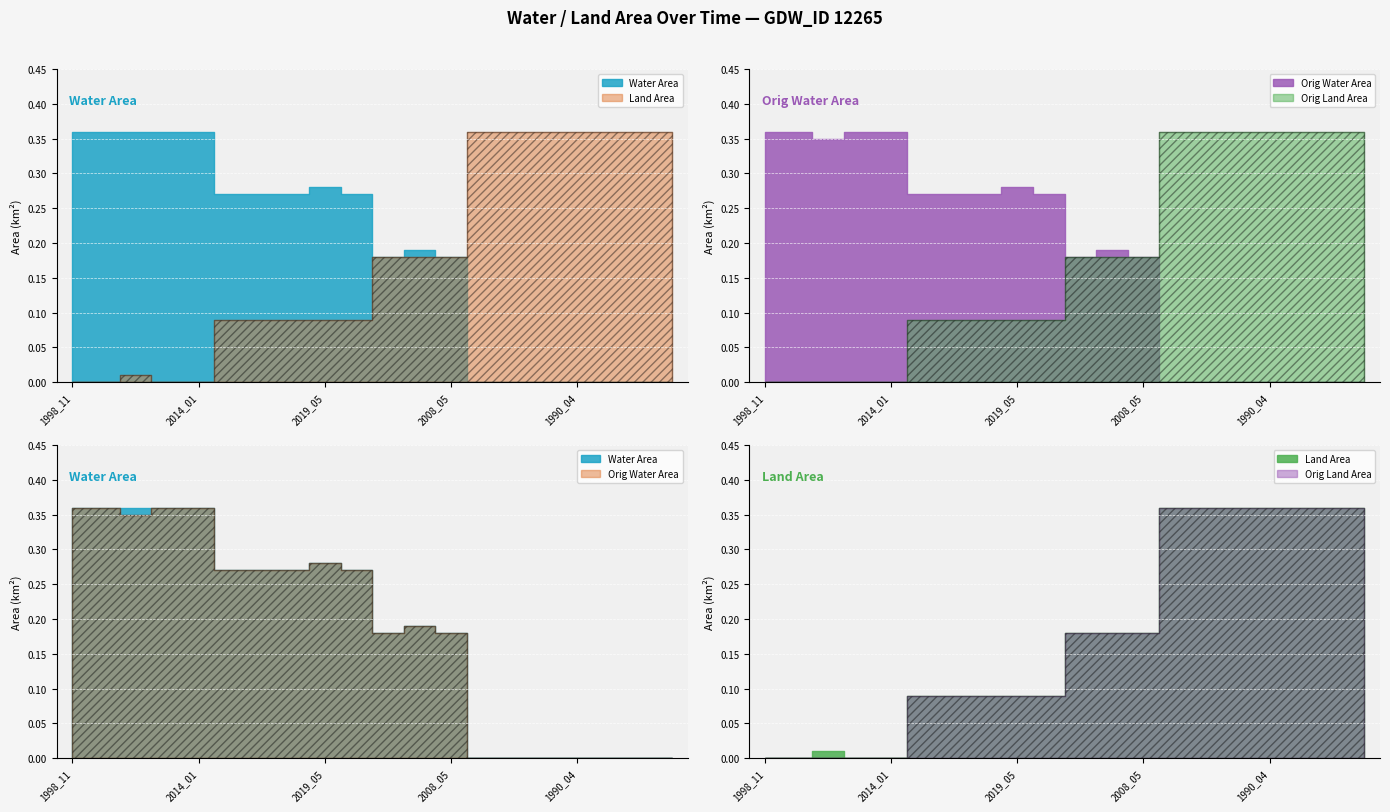

Reading right to left, list all the values displayed in this chart.

waterArea: 1994_05=0.0	1994_03=0.0	1990_05=0.0	1990_04=0.0	1990_03=0.0	1990_02=0.0	1987_09=0.0	2008_05=0.2	2002_04=0.2	1996_05=0.2	2019_06=0.3	2019_05=0.3	2005_11=0.3	2005_10=0.3	2001_08=0.3	2014_01=0.4	2013_11=0.4	2008_12=0.4	1999_01=0.4	1998_11=0.4
landArea: 1994_05=0.4	1994_03=0.4	1990_05=0.4	1990_04=0.4	1990_03=0.4	1990_02=0.4	1987_09=0.4	2008_05=0.2	2002_04=0.2	1996_05=0.2	2019_06=0.1	2019_05=0.1	2005_11=0.1	2005_10=0.1	2001_08=0.1	2014_01=0.0	2013_11=0.0	2008_12=0.0	1999_01=0.0	1998_11=0.0
origWaterArea: 1994_05=0.0	1994_03=0.0	1990_05=0.0	1990_04=0.0	1990_03=0.0	1990_02=0.0	1987_09=0.0	2008_05=0.2	2002_04=0.2	1996_05=0.2	2019_06=0.3	2019_05=0.3	2005_11=0.3	2005_10=0.3	2001_08=0.3	2014_01=0.4	2013_11=0.4	2008_12=0.3	1999_01=0.4	1998_11=0.4
origlandArea: 1994_05=0.4	1994_03=0.4	1990_05=0.4	1990_04=0.4	1990_03=0.4	1990_02=0.4	1987_09=0.4	2008_05=0.2	2002_04=0.2	1996_05=0.2	2019_06=0.1	2019_05=0.1	2005_11=0.1	2005_10=0.1	2001_08=0.1	2014_01=0.0	2013_11=0.0	2008_12=0.0	1999_01=0.0	1998_11=0.0